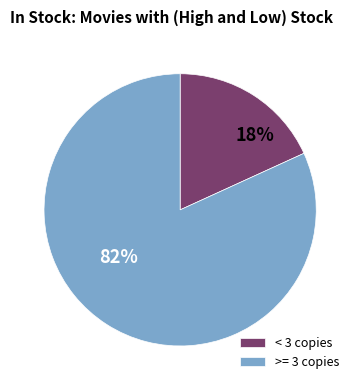

Which slice is the largest?

>= 3 copies